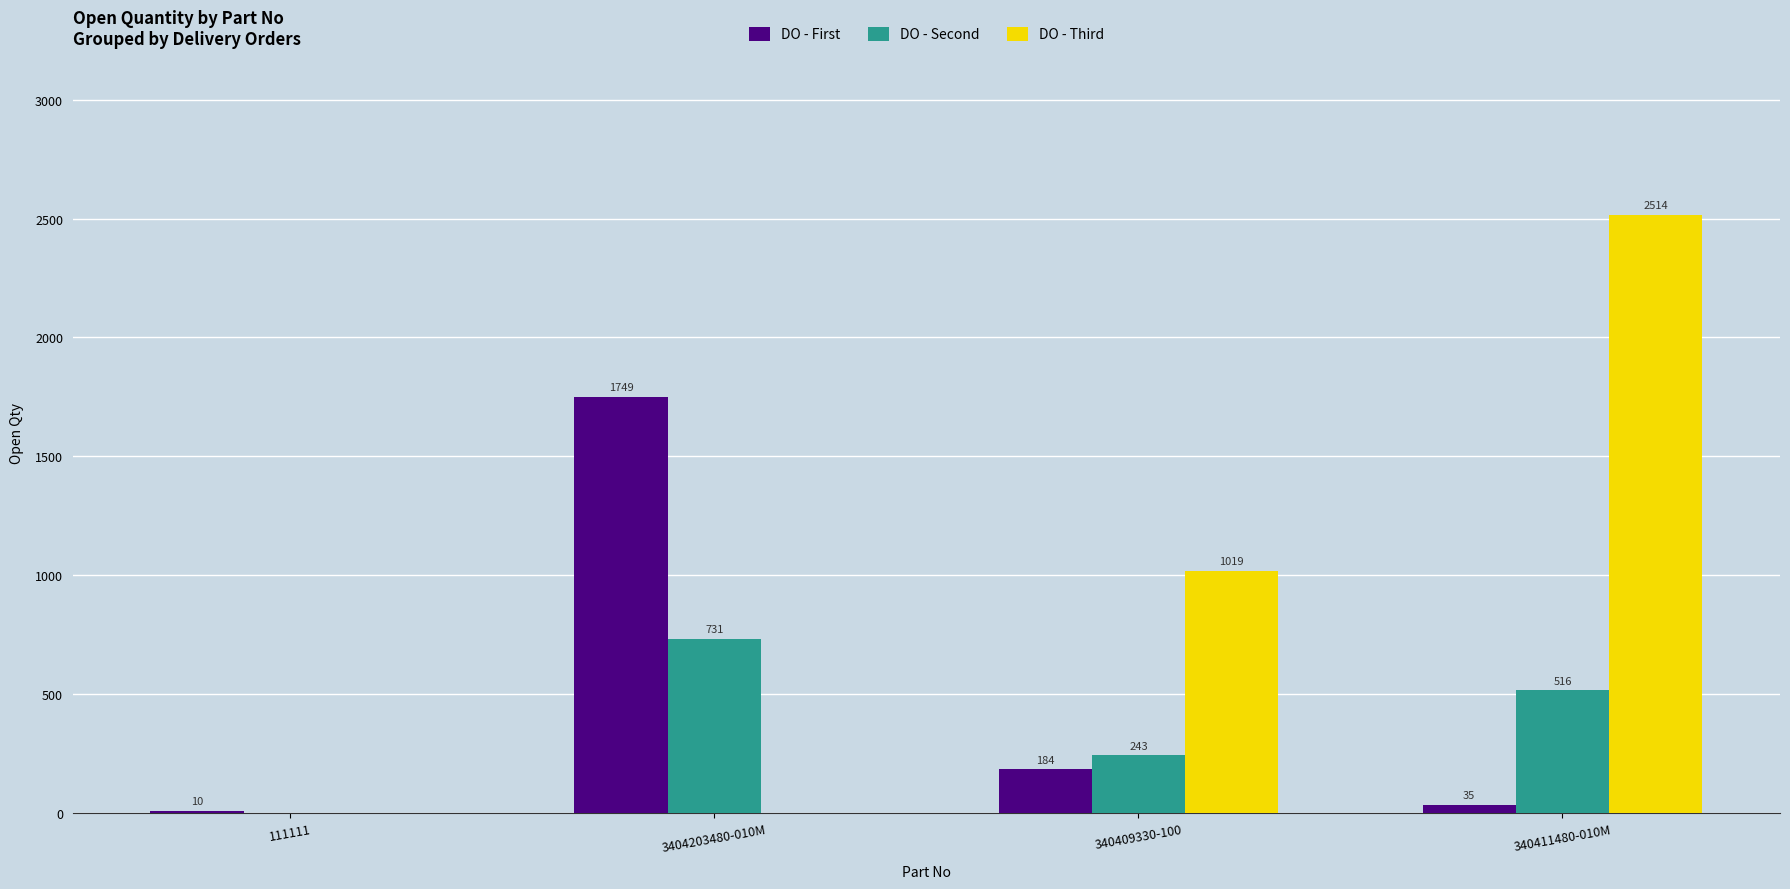

Where does the DO - Second series first go above 516?

3404203480-010M